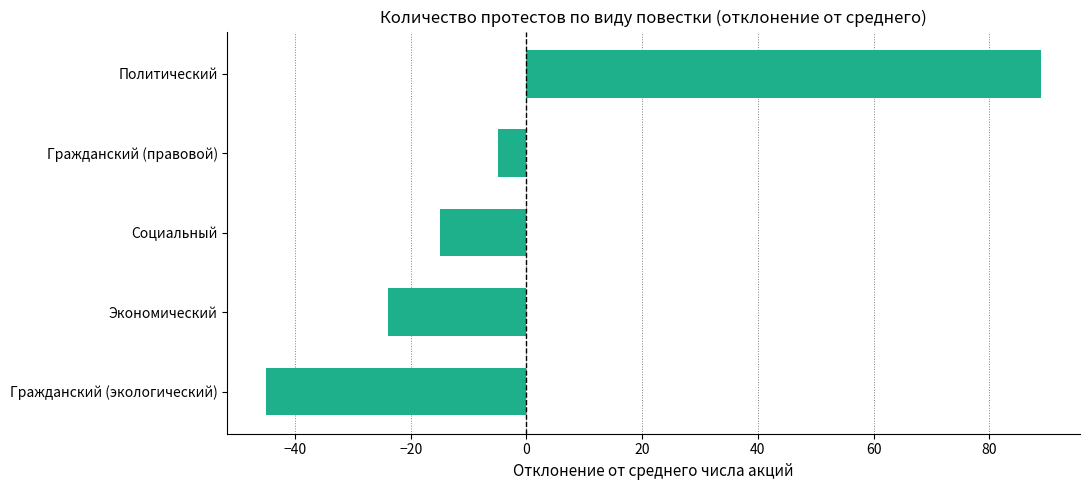

The chart shows a value of -45 at Гражданский (экологический). True or false?

True